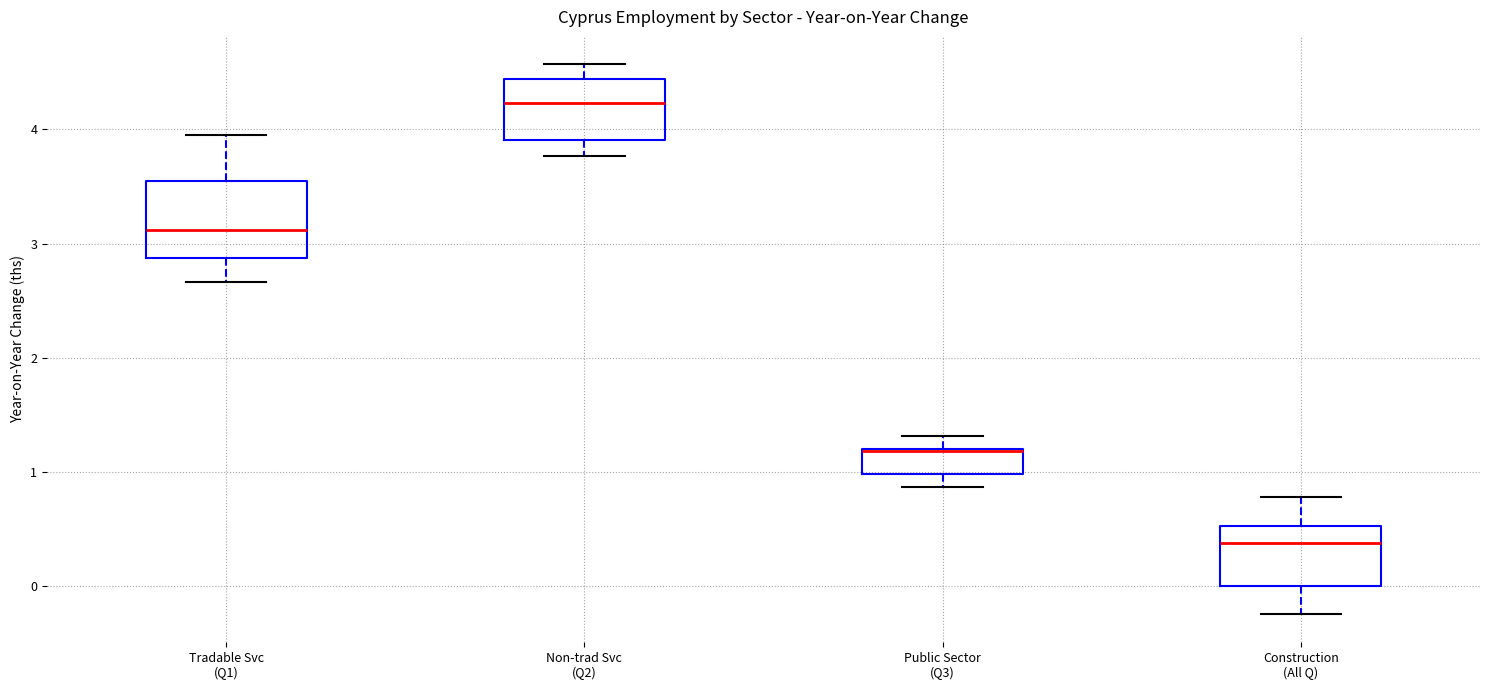

Which box is the tallest, from its lower edge to its upper edge?

Tradable Svc (Q1)